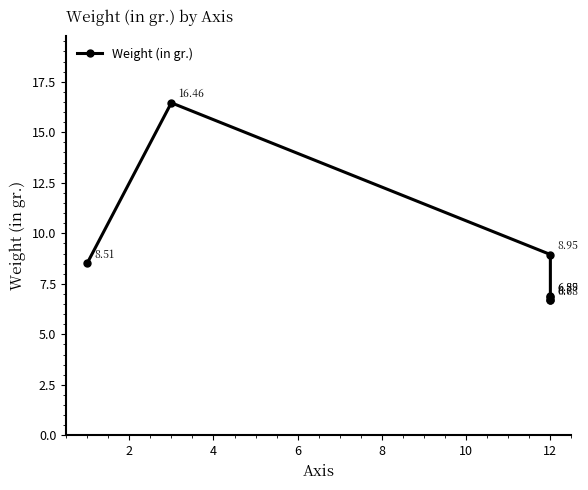

Is this an area chart (filled region under the line)?

No